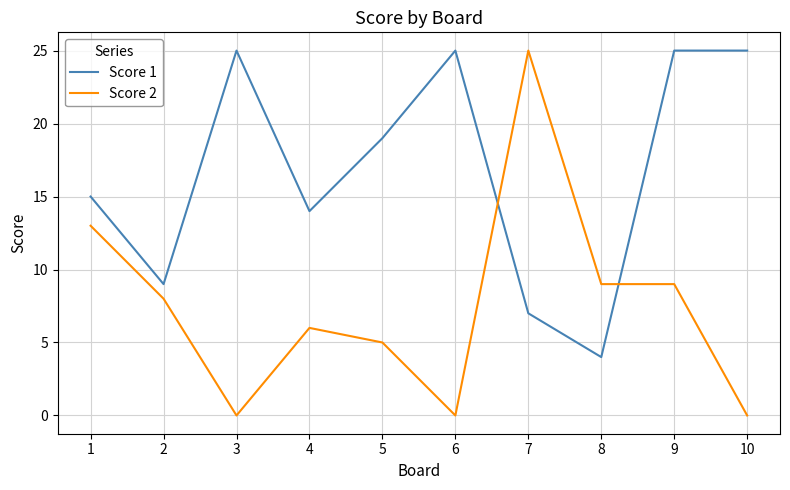

What is the highest value of the Score 2 series?

25